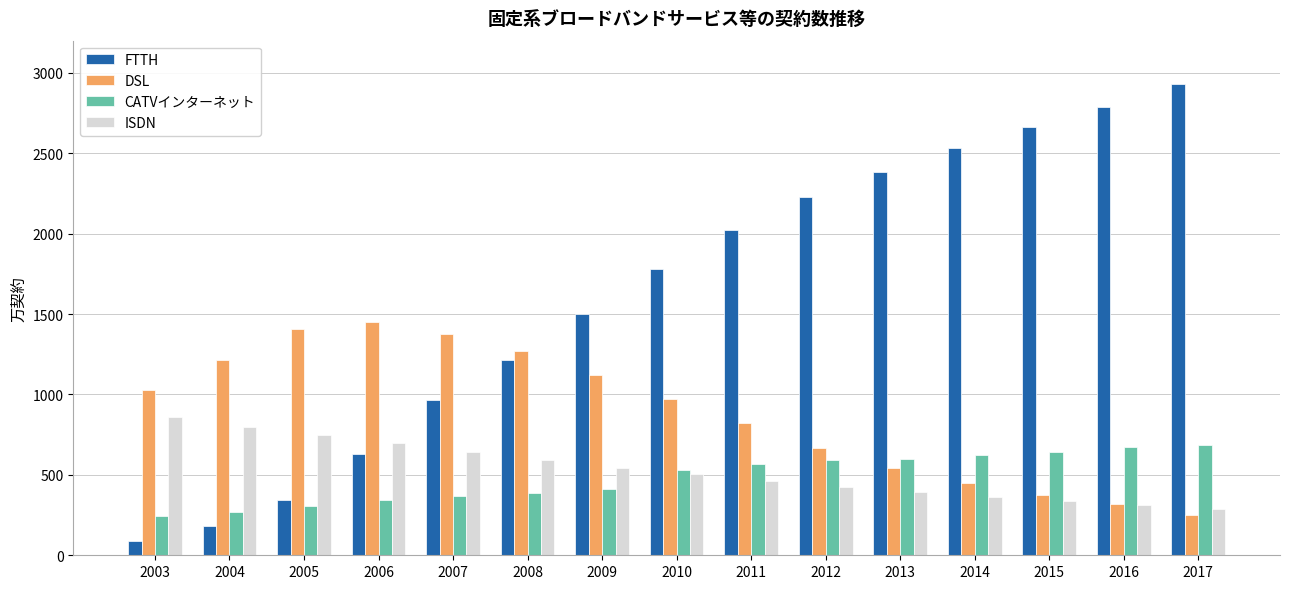

The DSL series shows 1495.9 at 2003. True or false?

False